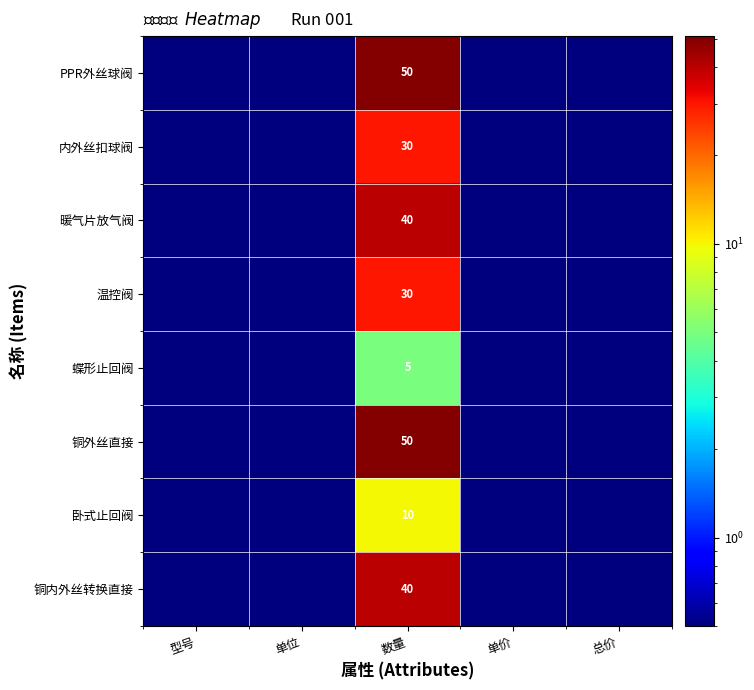

What is the total value across all series at 数量?

255.0